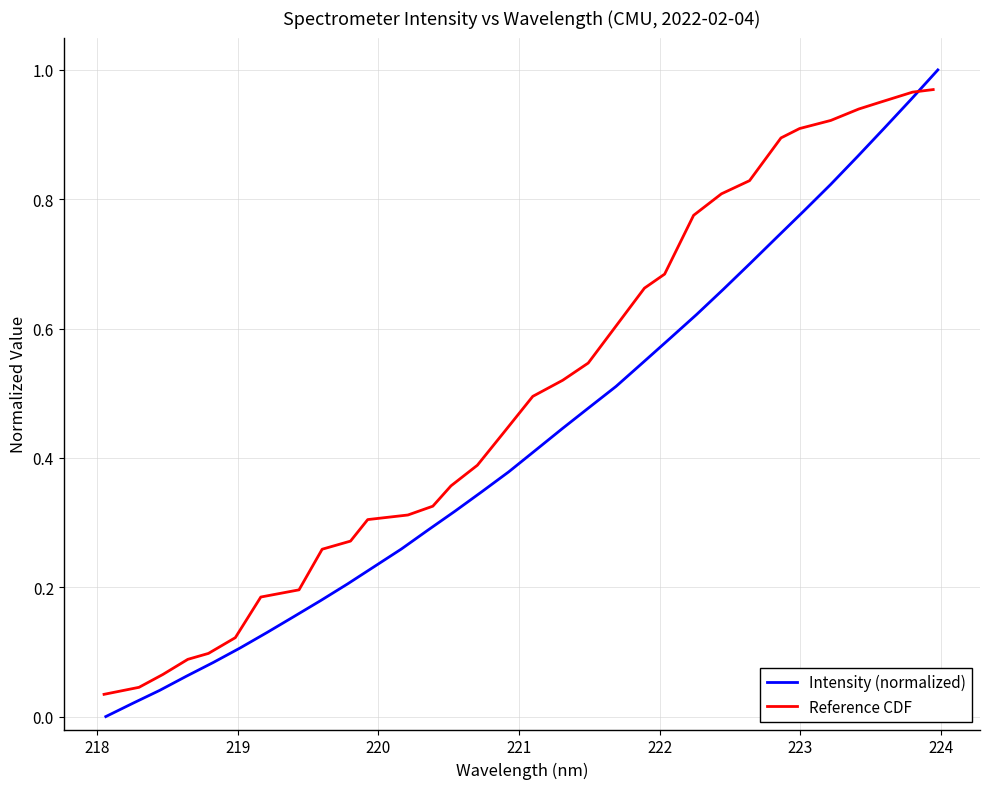

At how many categories does at least one series exceed 0?

32